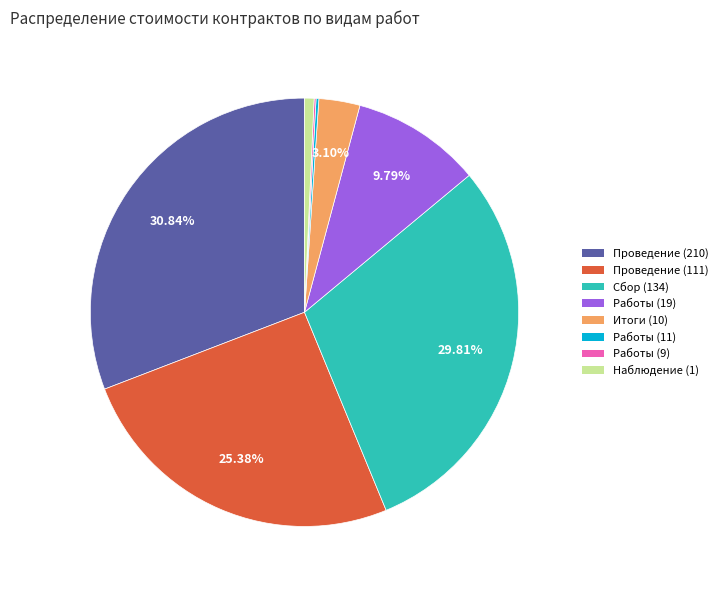

Is there a majority slice in this chart?

No